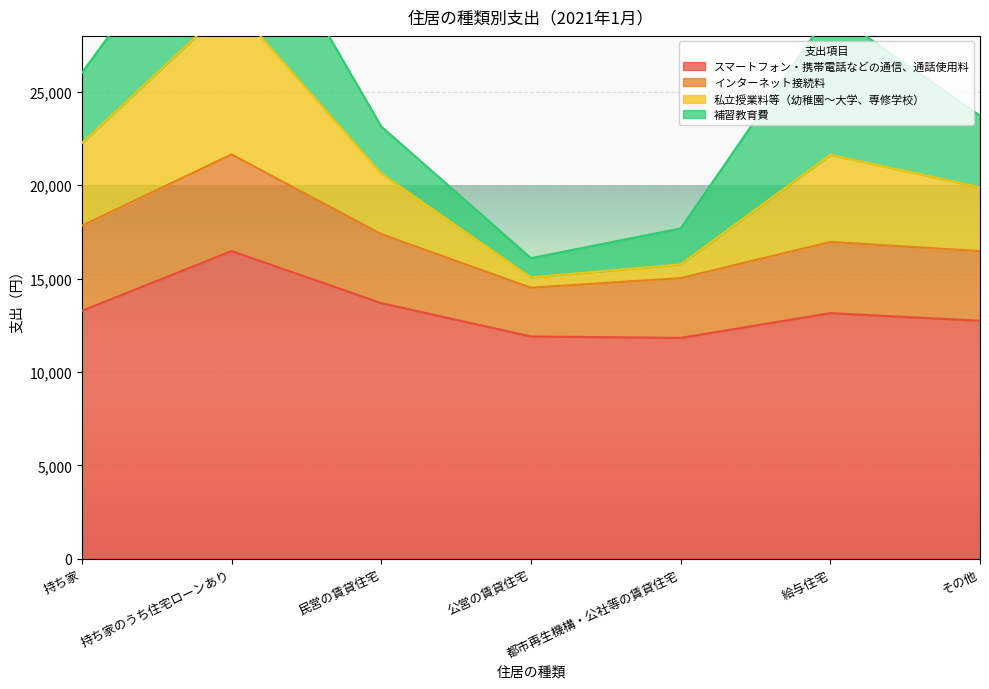

List the labels in order of 私立授業料等（幼稚園～大学、専修学校） value, smallest first.

公営の賃貸住宅, 都市再生機構・公社等の賃貸住宅, その他, 民営の賃貸住宅, 給与住宅, 持ち家, 持ち家のうち住宅ローンあり